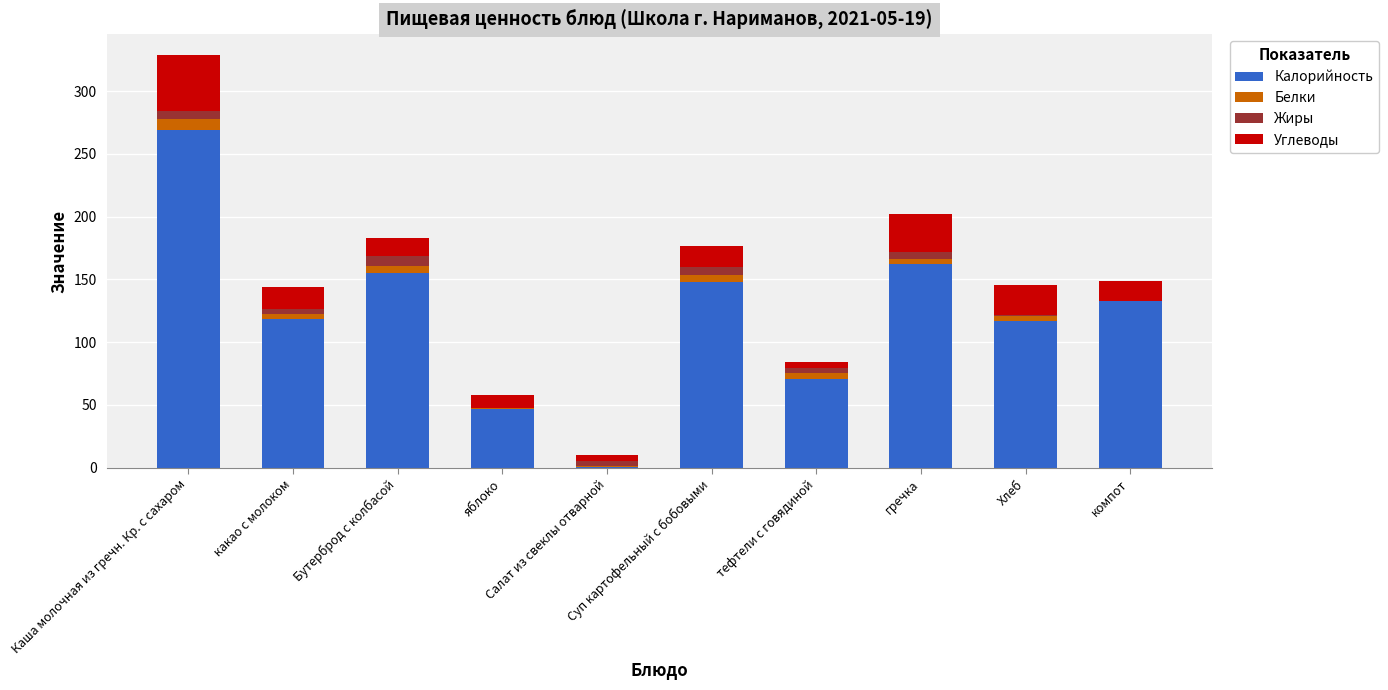

True or false: Белки has a value of 4.2 at тефтели с говядиной.

True